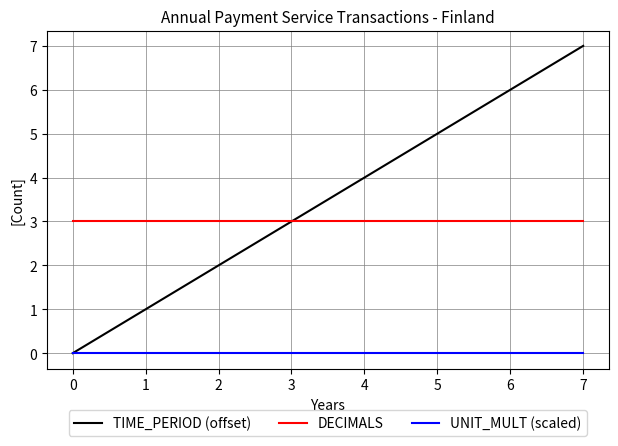

List the series in order of their peak value, lowest first.

UNIT_MULT (scaled), DECIMALS, TIME_PERIOD (offset)